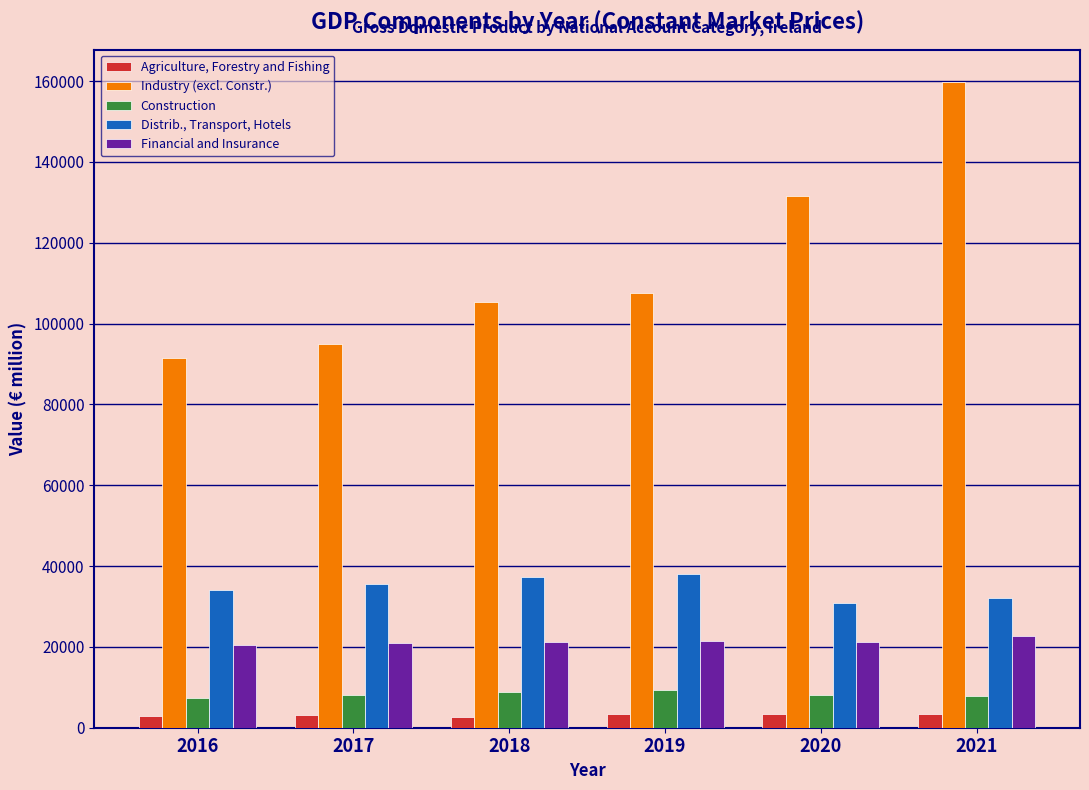

Rank the series at 2021 from lowest to highest value.

Agriculture, Forestry and Fishing, Construction, Financial and Insurance, Distrib., Transport, Hotels, Industry (excl. Constr.)